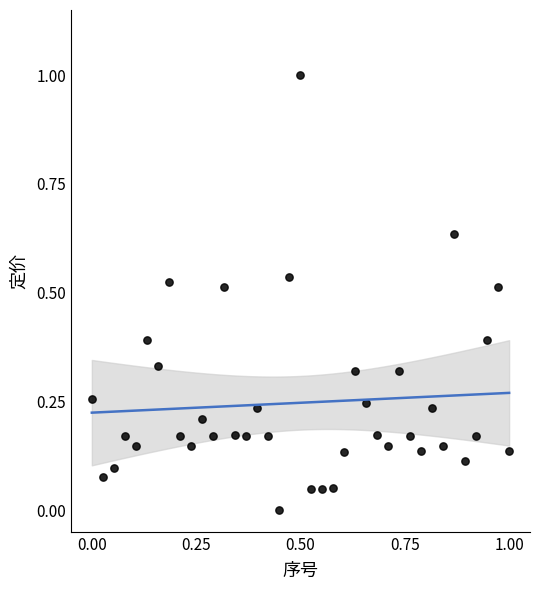

What is the range of Y values (max minus min)?

1.0